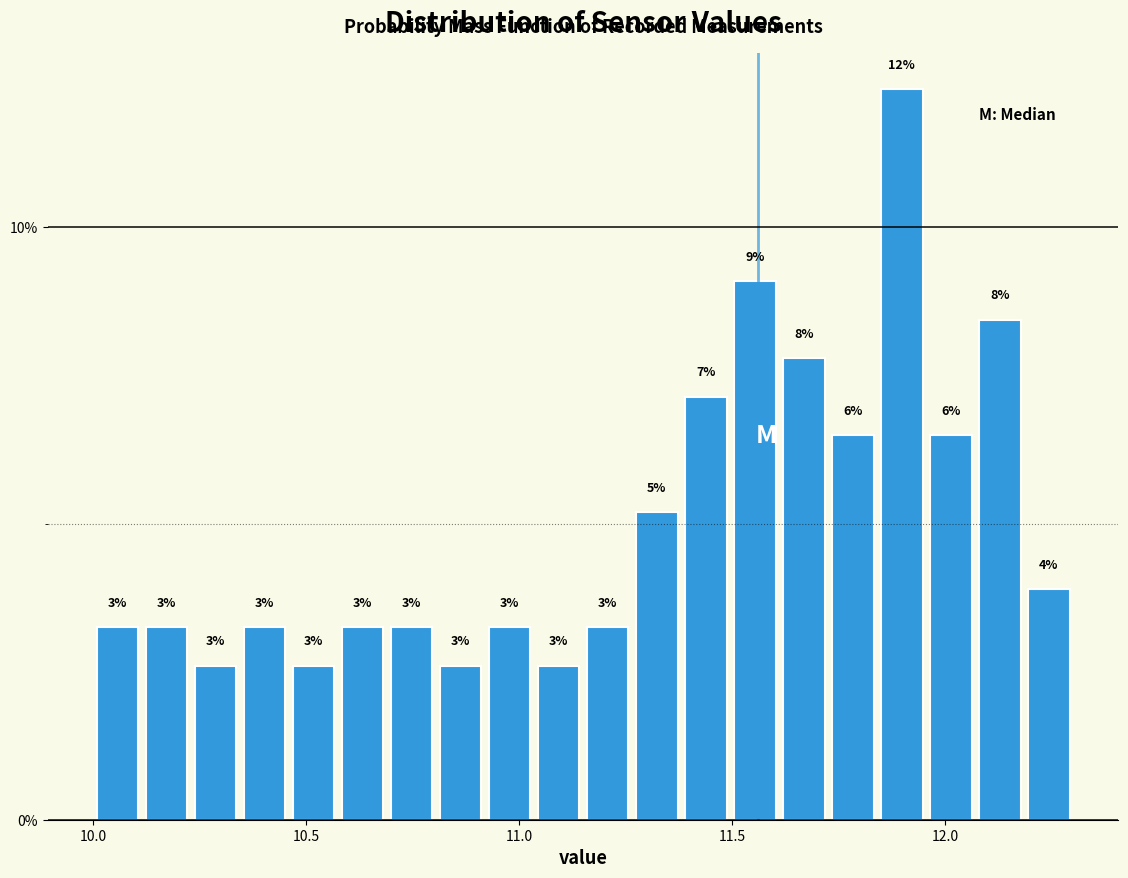

Read against the x-axis, roughly where is the centre of the tallest bar?

11.90